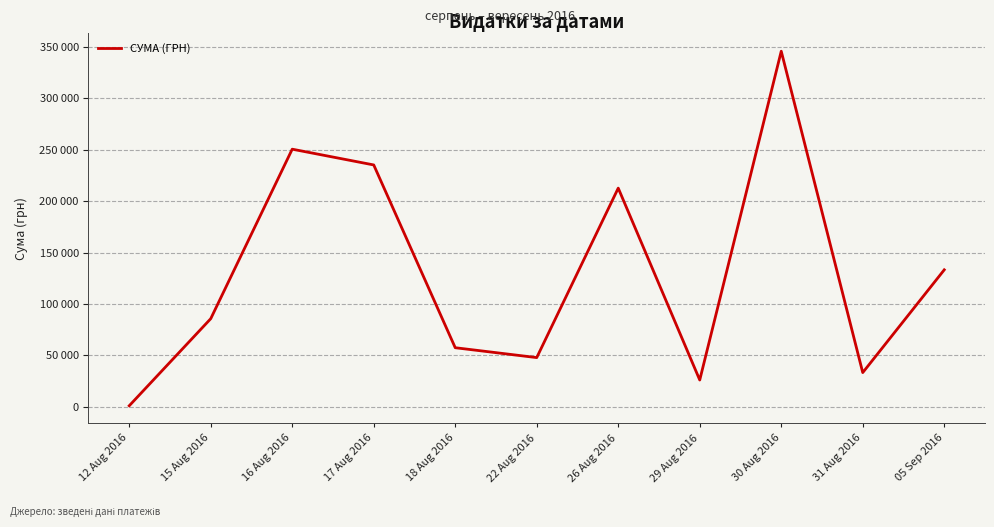

Does the chart have visible grid lines?

Yes